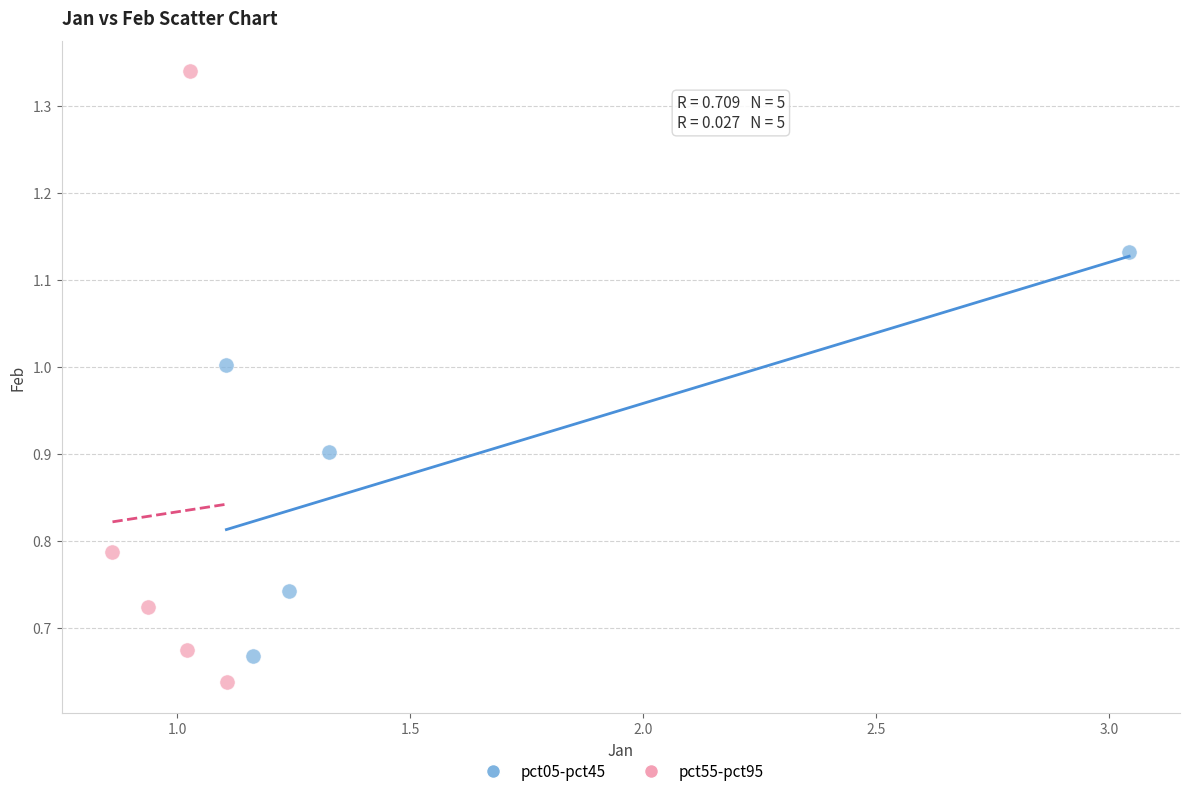

Which series reaches the maximum Y coordinate?

pct55-pct95